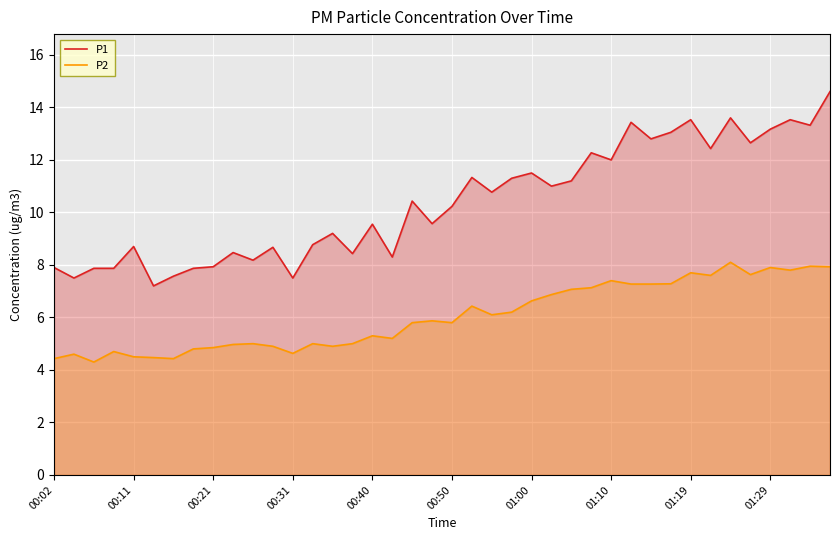

Which series has the widest spread of values?

P1